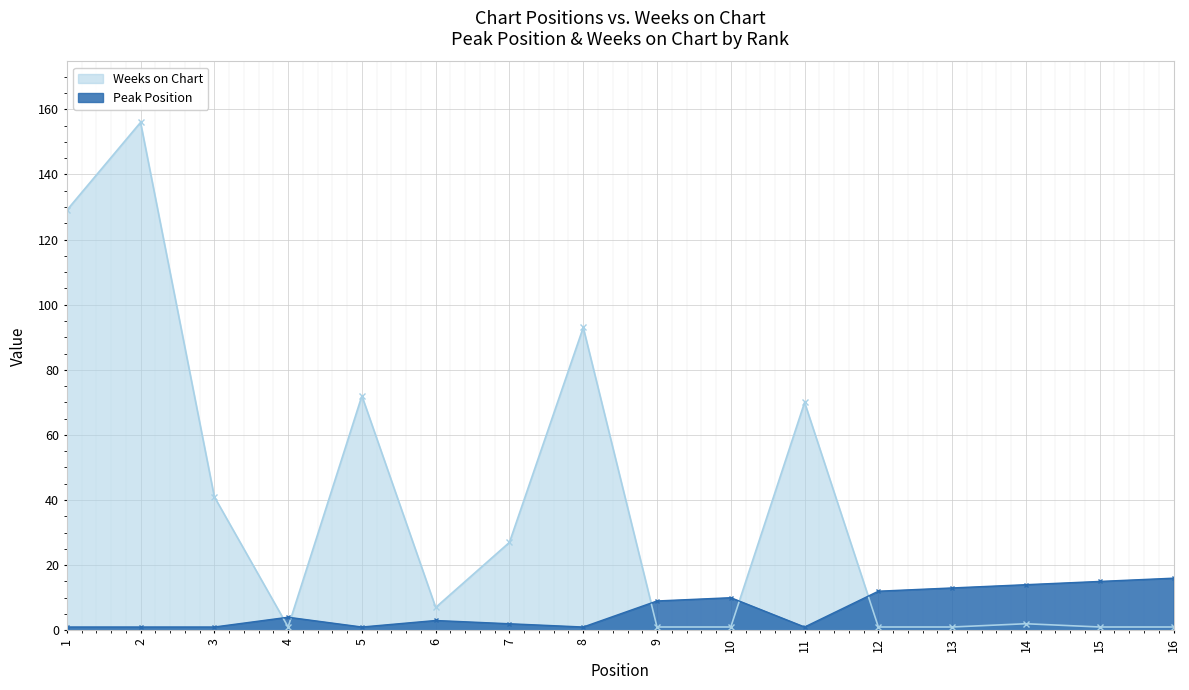

Rank the series by their average value, from highest to lowest.

Weeks on Chart, Peak Position